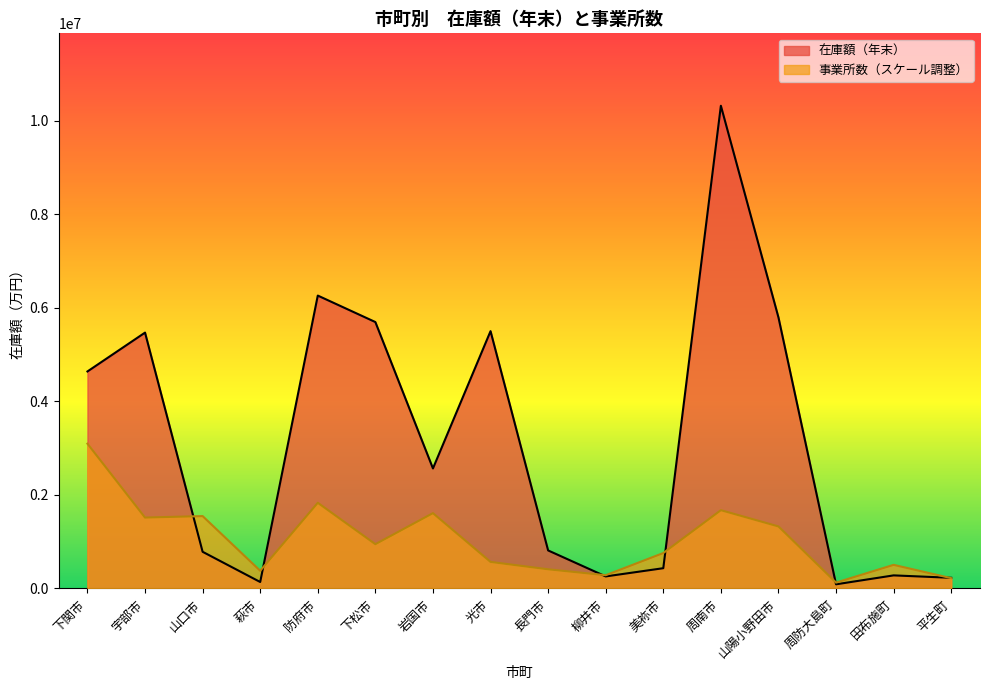

What is the label of the 6th point from the right?

美祢市